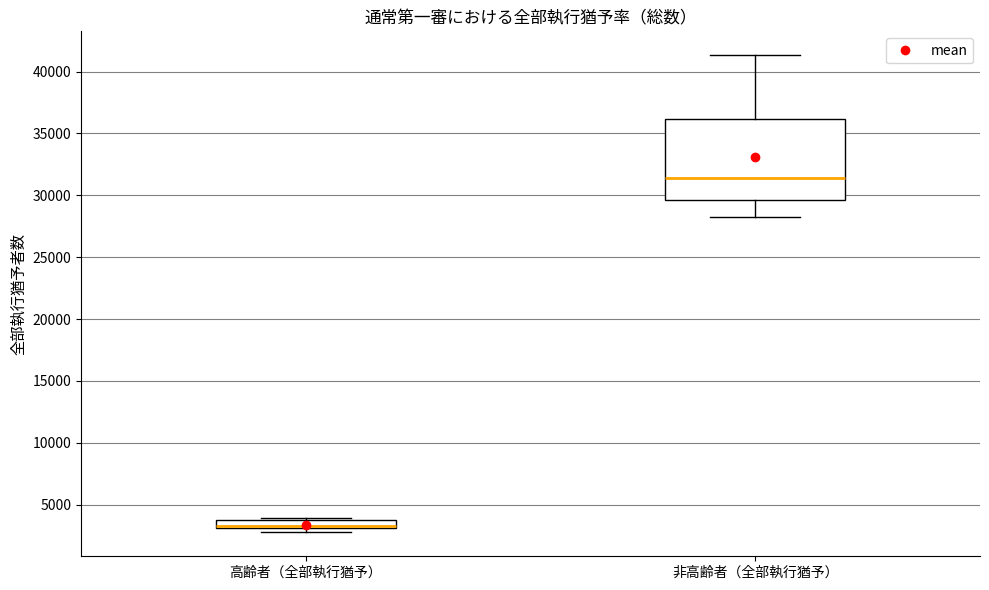

Where is the upper edge of the box for 非高齢者（全部執行猶予） on the y-axis? The values are not printed on the chart, so give them approximately, as read against the axis.

36000